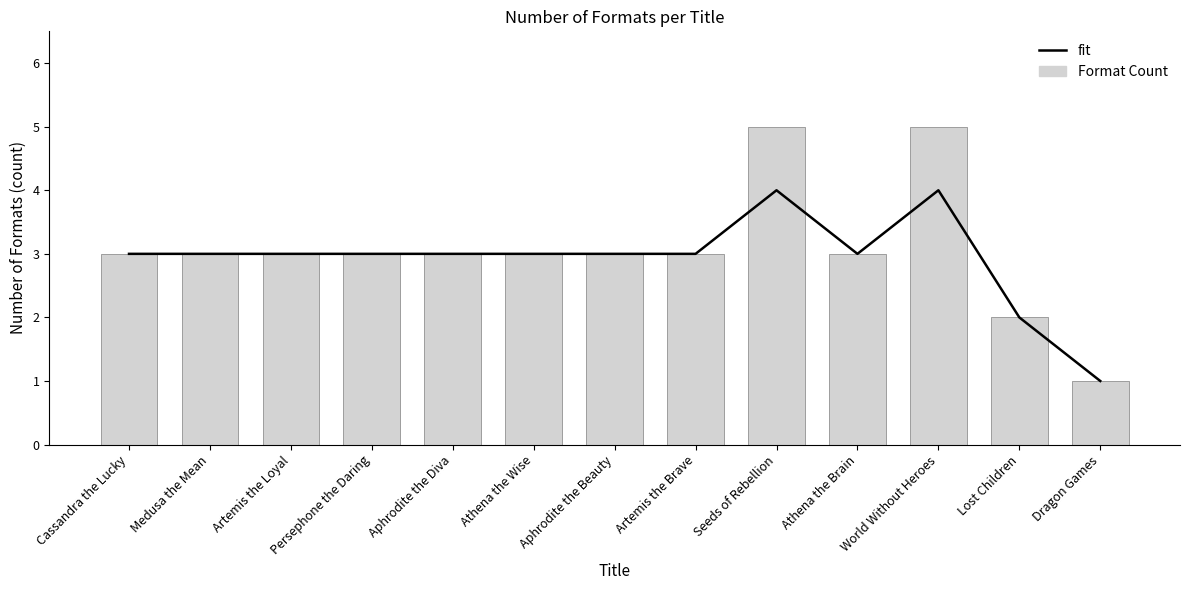

Is the value of Format Count at Artemis the Brave greater than the value of fit at Seeds of Rebellion?

No